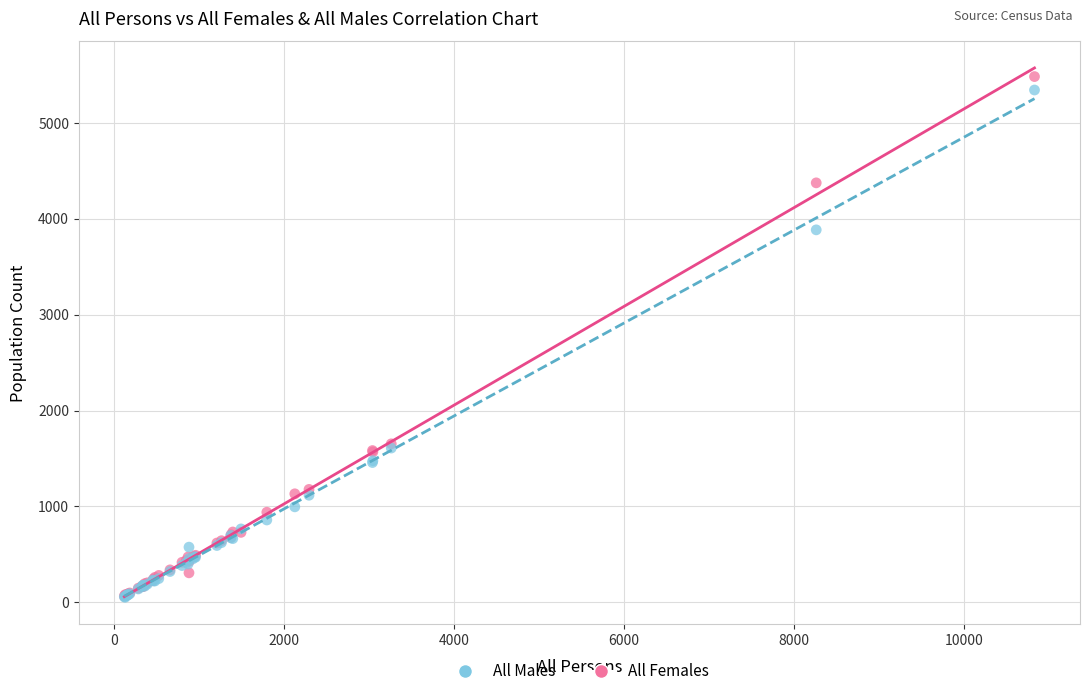

Which series has the largest Y range (max minus min)?

All Females